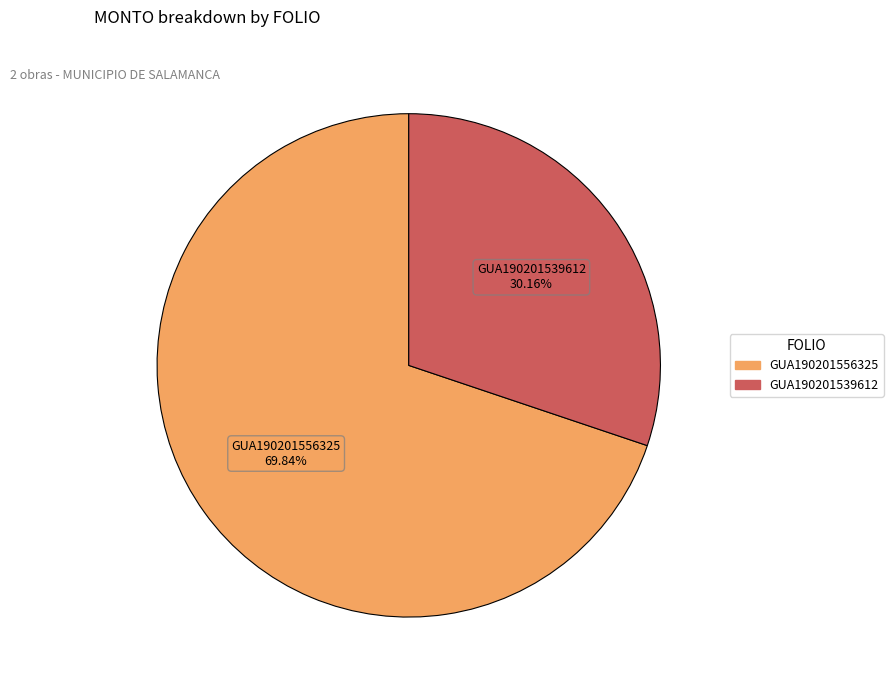

Is there any slice that represents more than half of the pie?

Yes